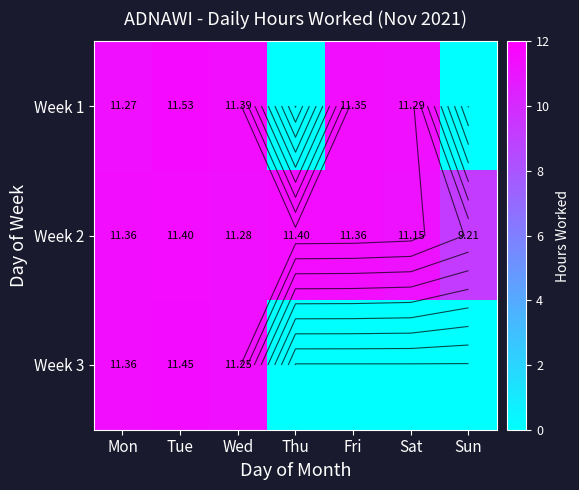

The value of Week 2 at Fri is 20.4. True or false?

False